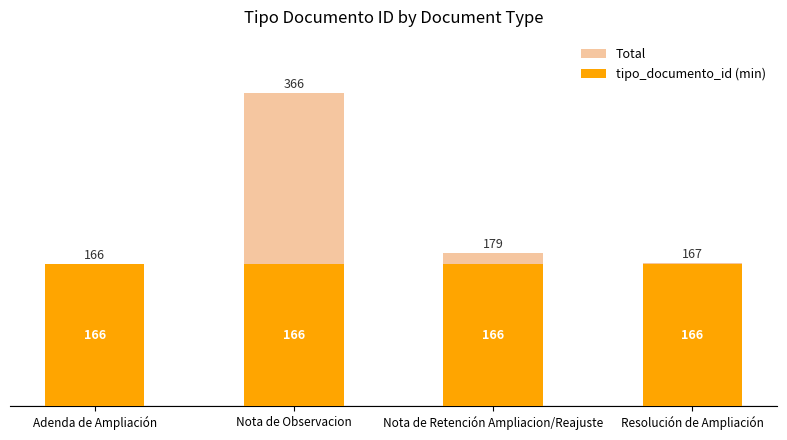

Is the value of Total at Adenda de Ampliación greater than the value of tipo_documento_id (min) at Resolución de Ampliación?

No